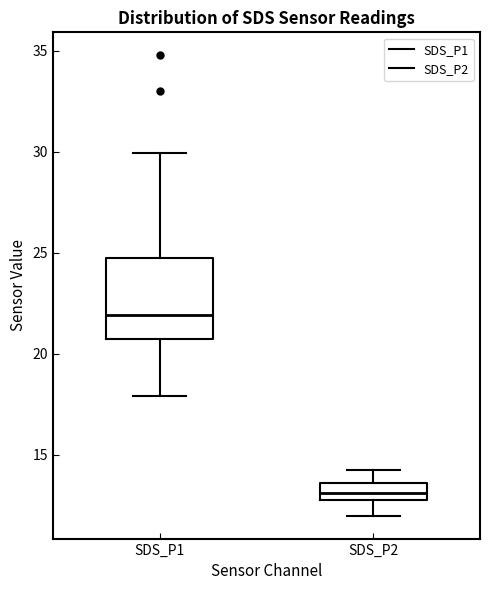

Comparing the boxes themselves (not the whiskers), which one is the tallest?

SDS_P1